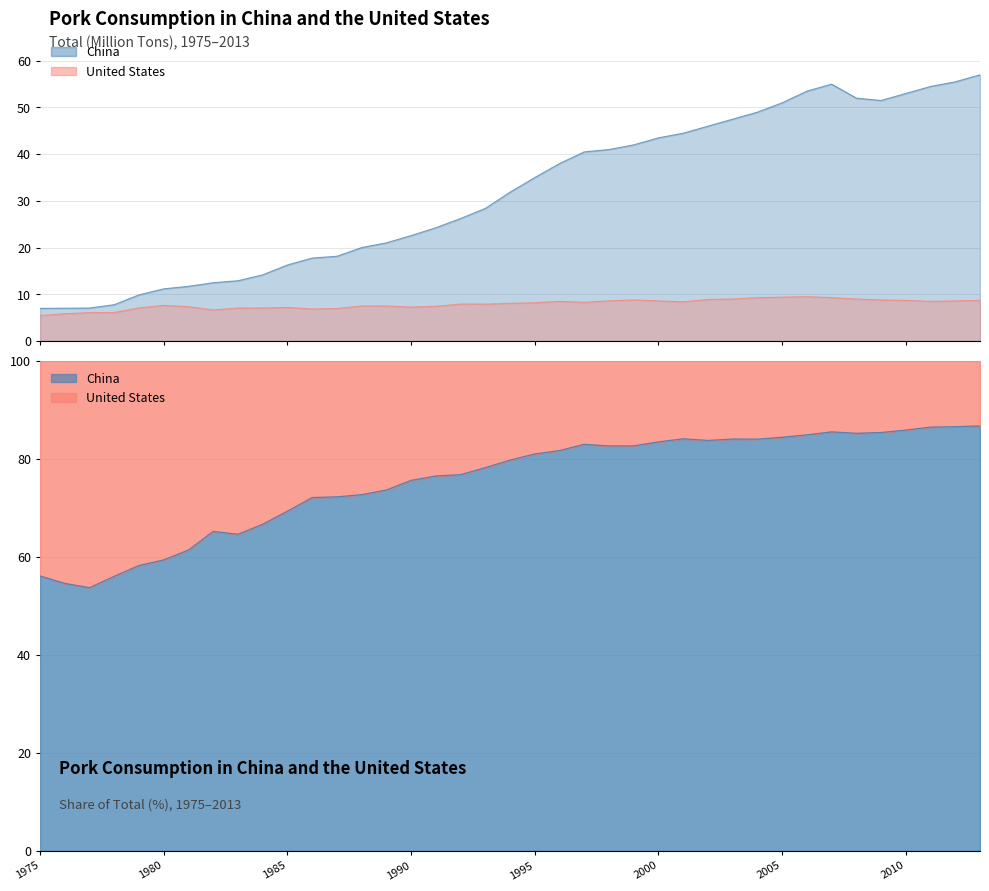

True or false: United States and China cross at least once.

False